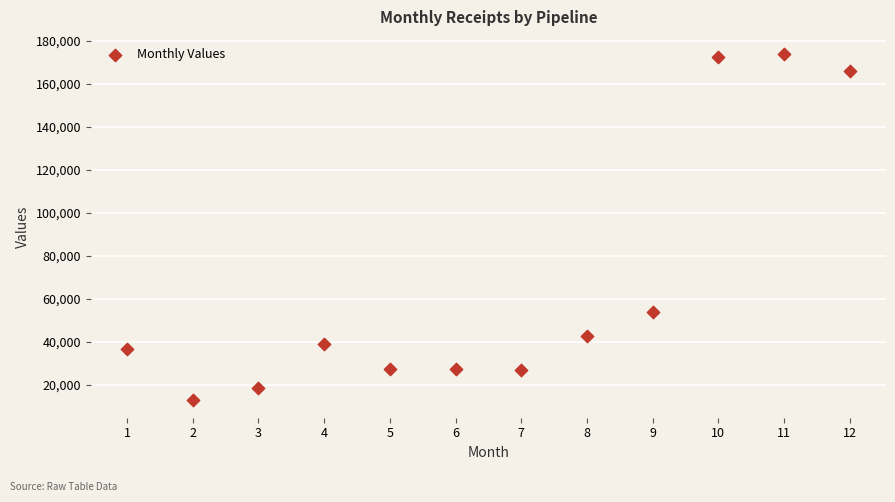

What Y value in the scatter plot is closest to 93321?

53800.0